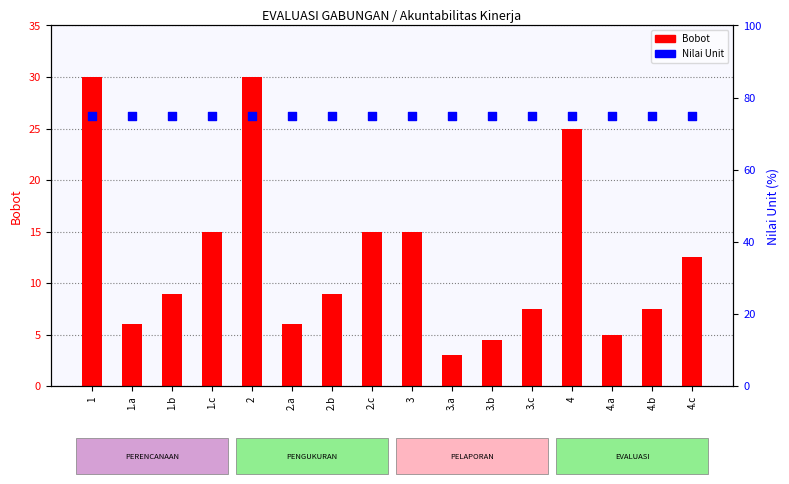

What is the total value across all series at 1.b?

84.0